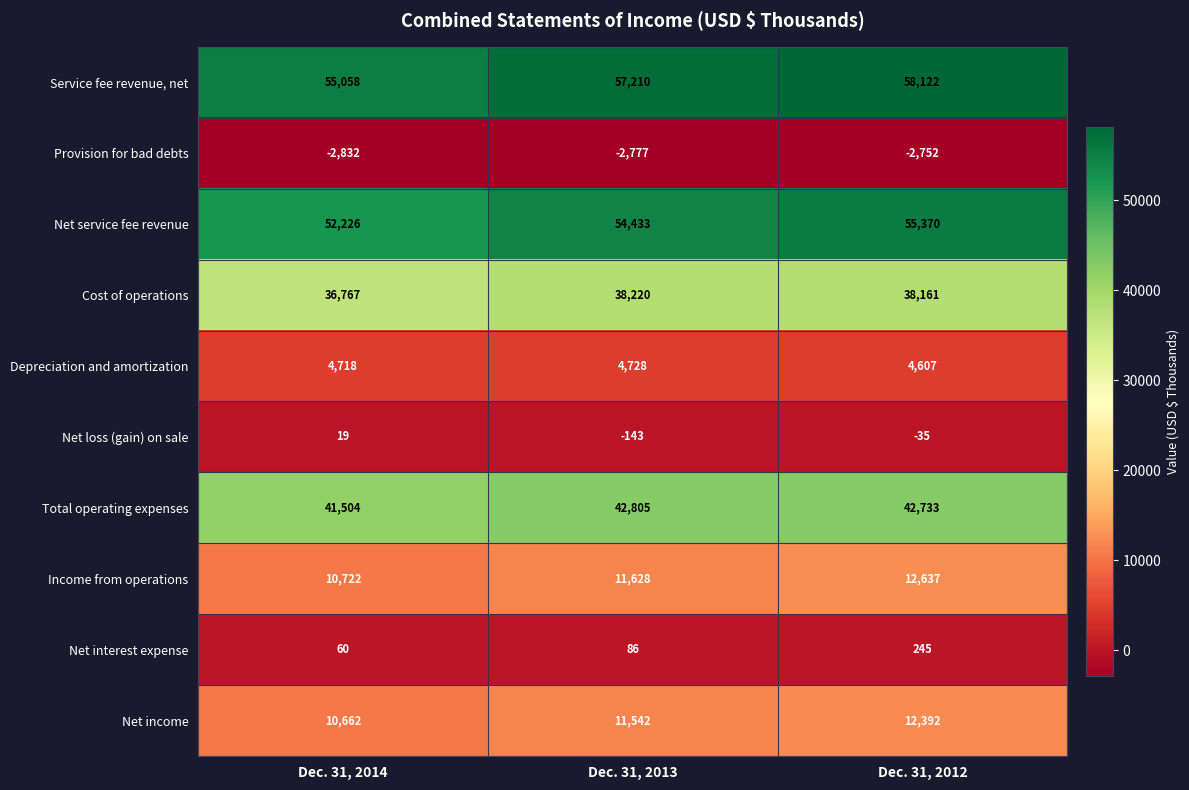

Reading left to right, transcribe all the data shown in this chart.

Service fee revenue, net: 55058	57210	58122
Provision for bad debts: -2832	-2777	-2752
Net service fee revenue: 52226	54433	55370
Cost of operations: 36767	38220	38161
Depreciation and amortization: 4718	4728	4607
Net loss (gain) on sale: 19	-143	-35
Total operating expenses: 41504	42805	42733
Income from operations: 10722	11628	12637
Net interest expense: 60	86	245
Net income: 10662	11542	12392